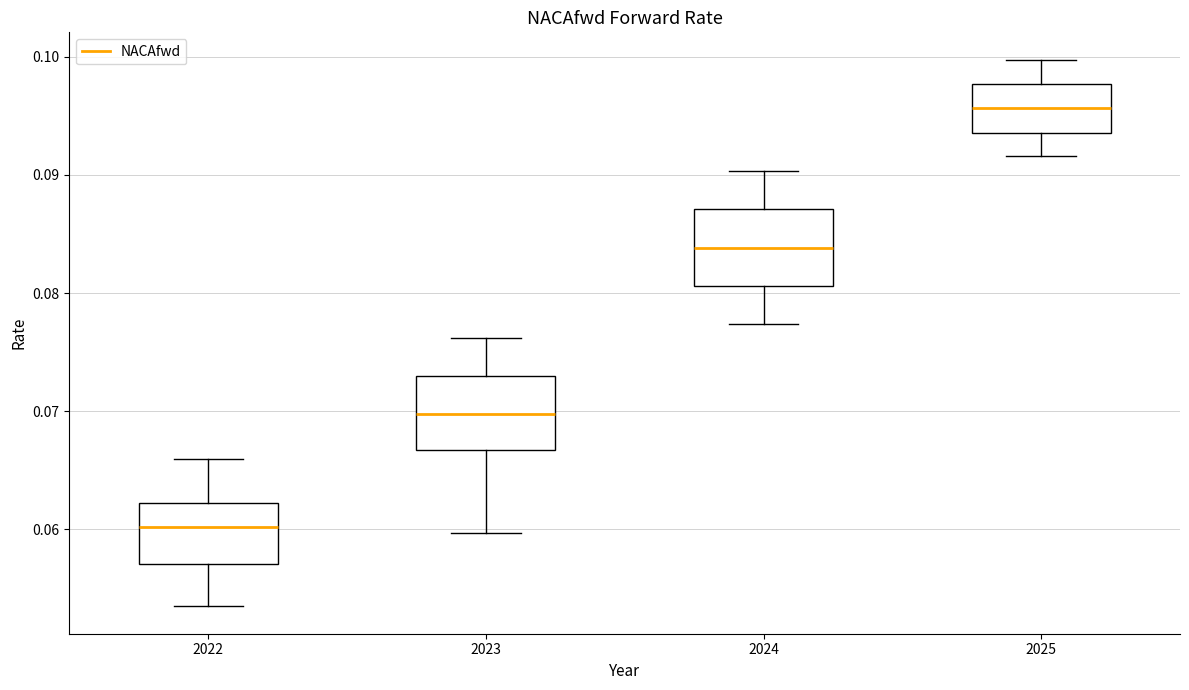

Reading left to right, read every box against the y-axis: the position of its median line, the range the box covers, and the ends of its whiskers. The values are not printed on the chart, so give them approximately, as read against the axis.

2022: median 0.060, box 0.057 to 0.062, whiskers 0.053 to 0.066
2023: median 0.070, box 0.067 to 0.073, whiskers 0.060 to 0.076
2024: median 0.084, box 0.081 to 0.087, whiskers 0.077 to 0.090
2025: median 0.096, box 0.094 to 0.098, whiskers 0.092 to 0.100